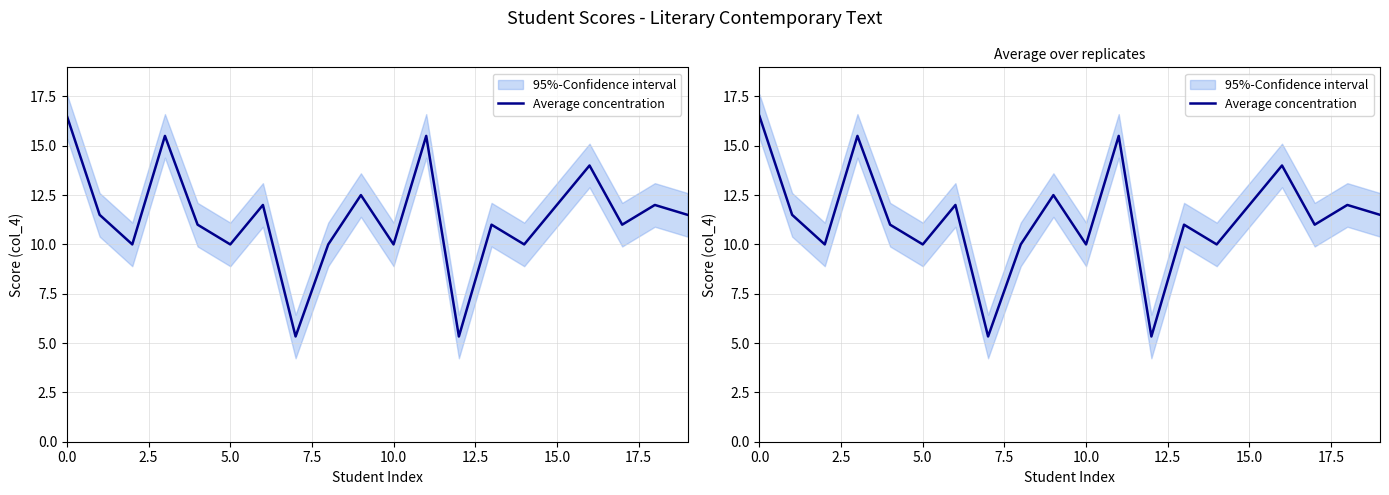

Is it true that the value at 10.0 is 5.3?

False